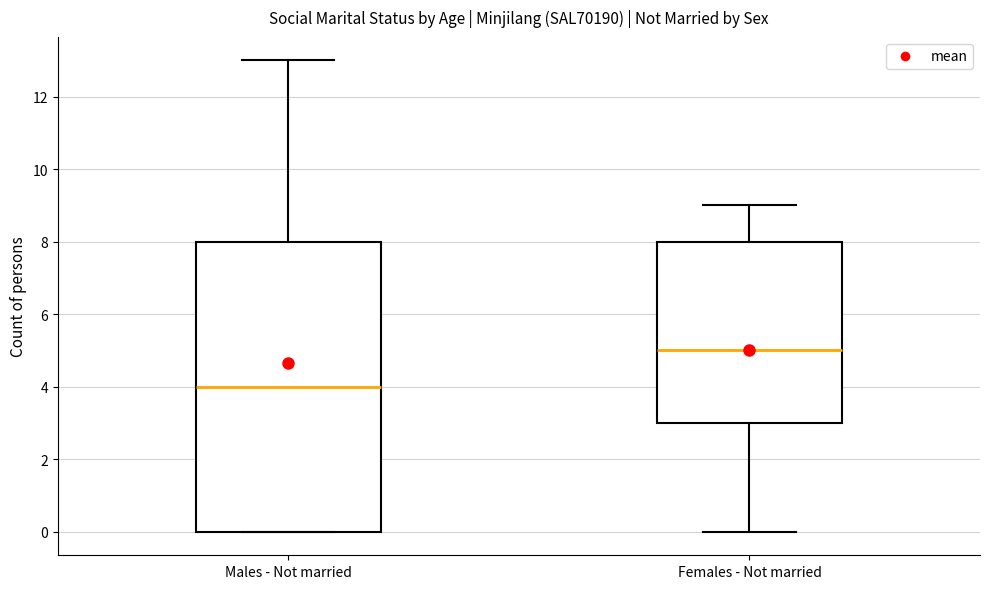

Reading left to right, read every box against the y-axis: the position of its median line, the range the box covers, and the ends of its whiskers. The values are not printed on the chart, so give them approximately, as read against the axis.

Males - Not married: median 4, box 0 to 8, whiskers 0 to 13
Females - Not married: median 5, box 3 to 8, whiskers 0 to 9